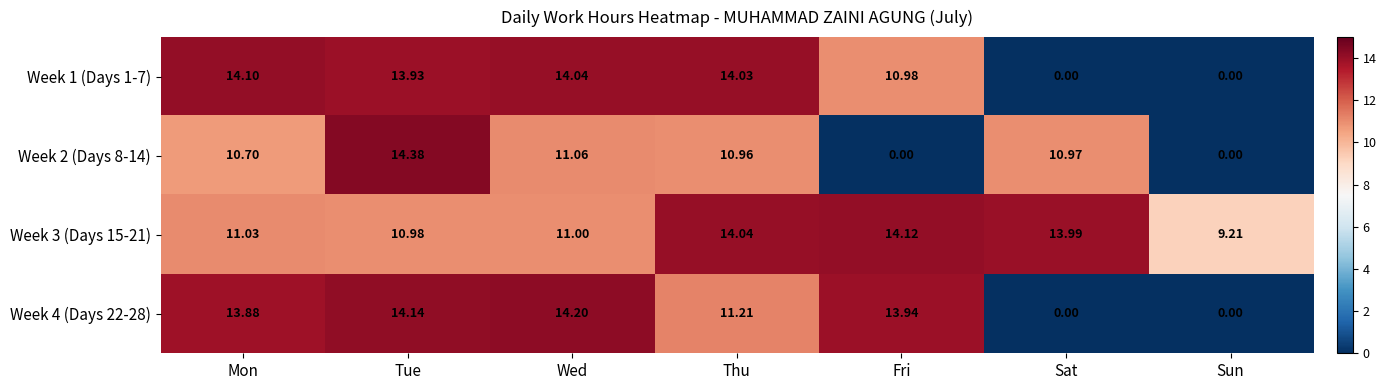

How many data points does each series have?

7